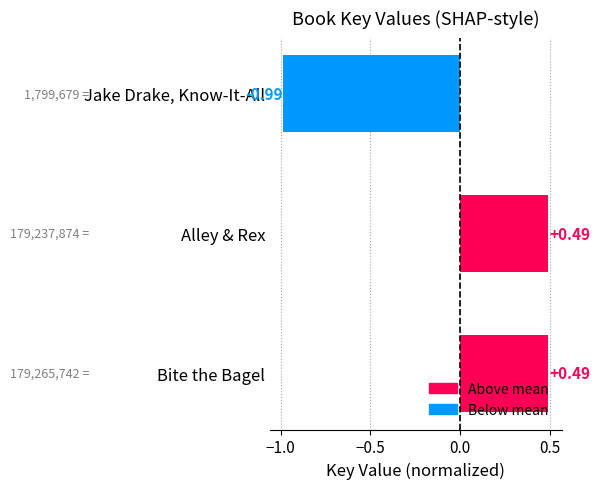

How many values are between 0 and 1?

2